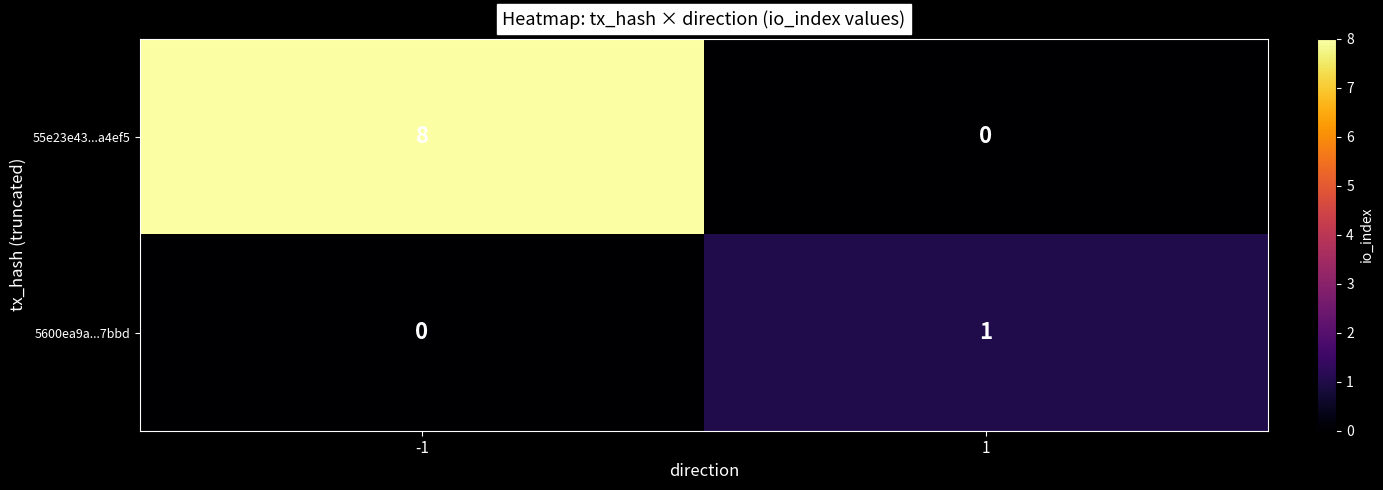

True or false: 55e23e43...a4ef5 has a value of 0 at 1.

True